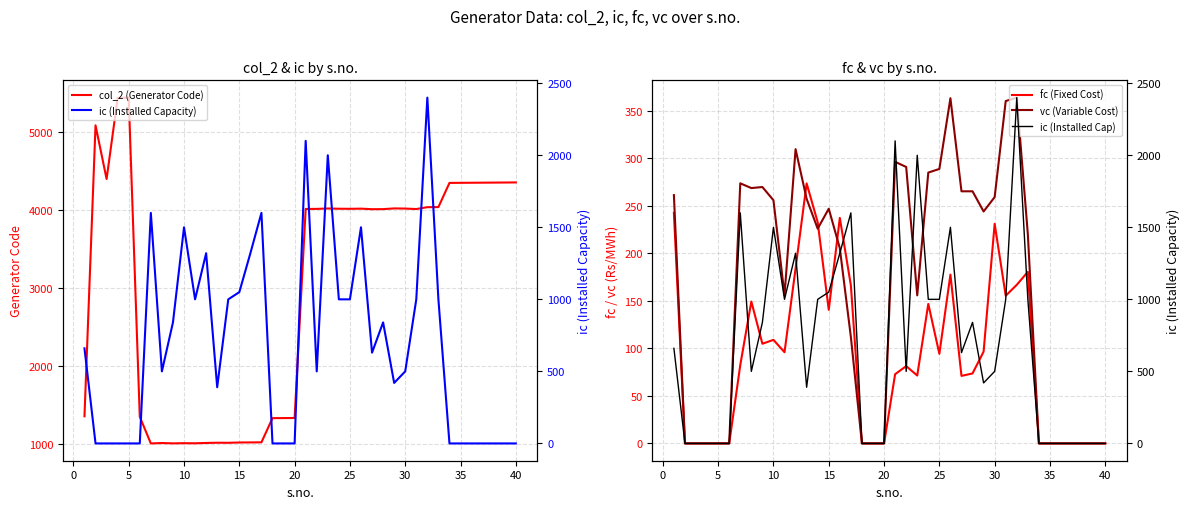

In fc (Fixed Cost), how many points are lower than both neighbors (excluding endpoints)?

7